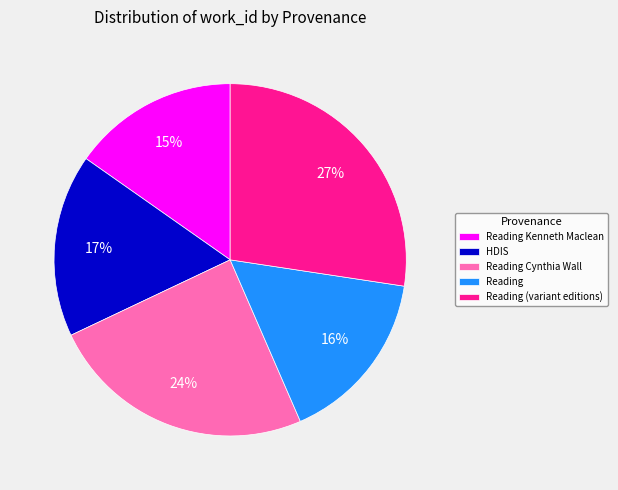

Which slice is the smallest?

Reading Kenneth Maclean